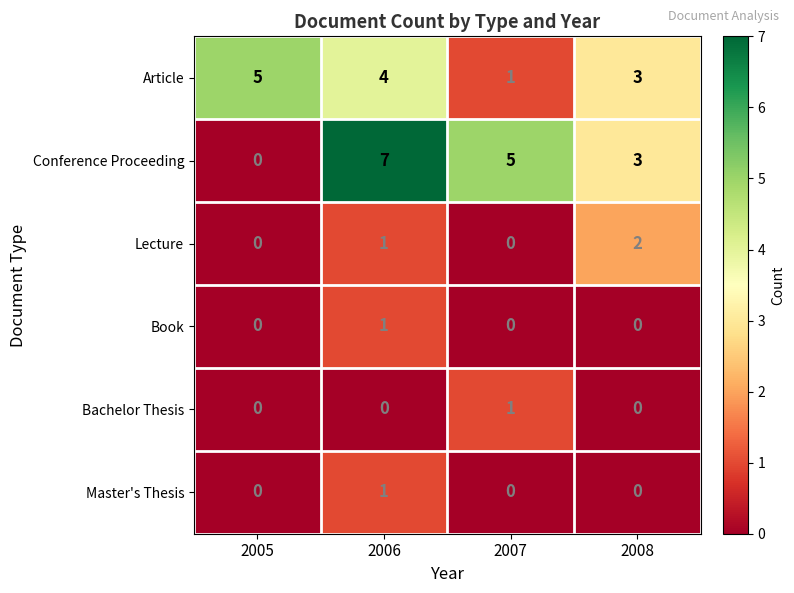

Which series has the largest total across all categories?

Conference Proceeding